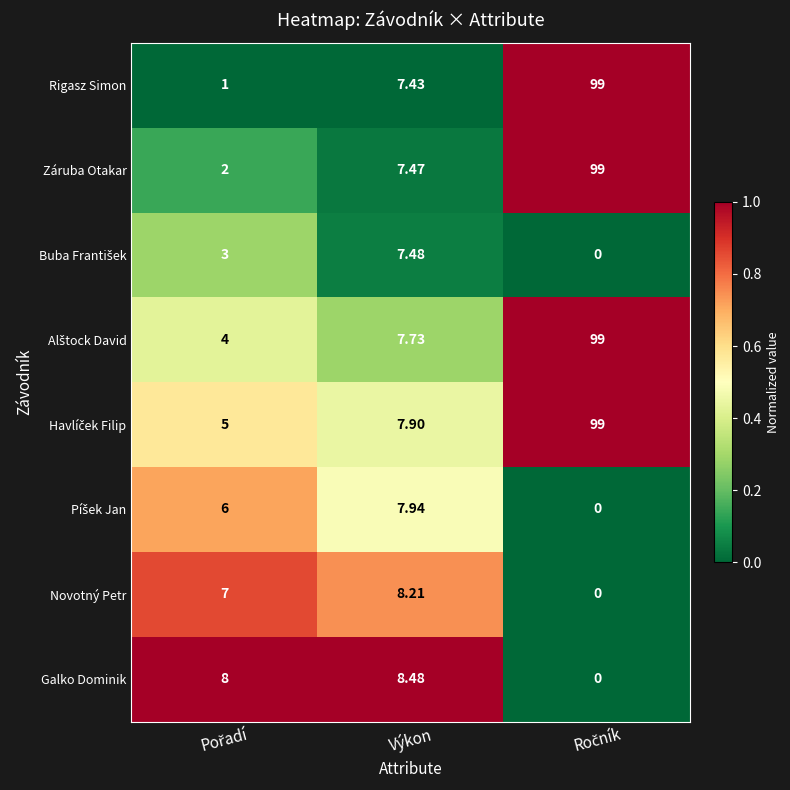

Count the number of categories in the chart.

3